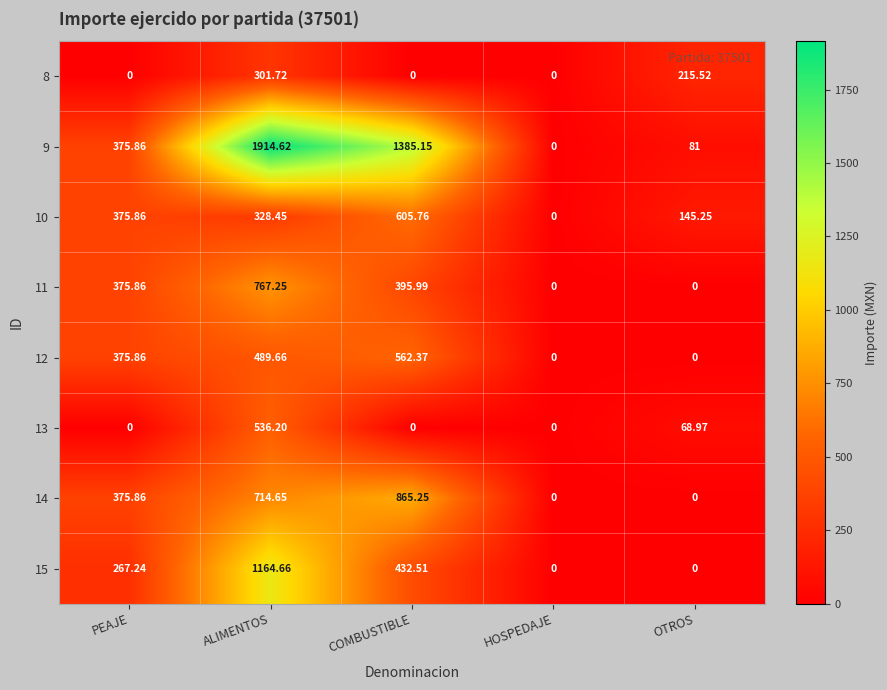

Where does the 9 series first go above 375?

PEAJE